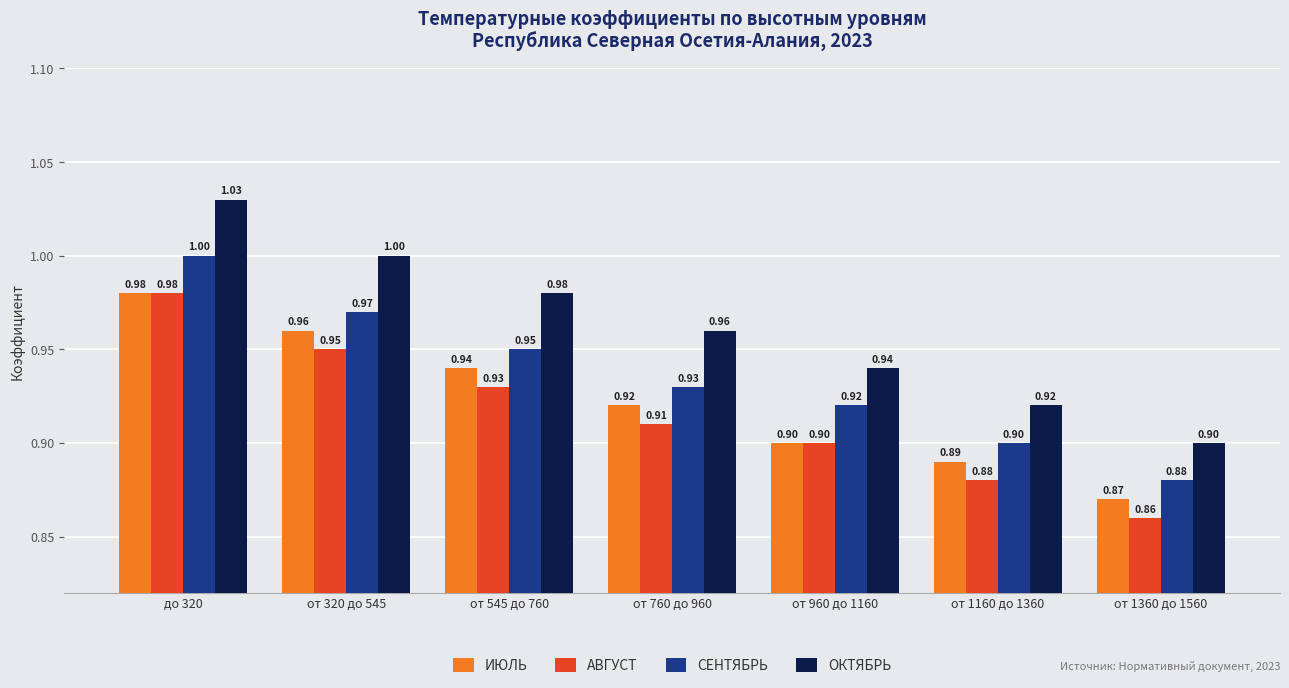

What is the label of the 1st bar from the right?

от 1360 до 1560